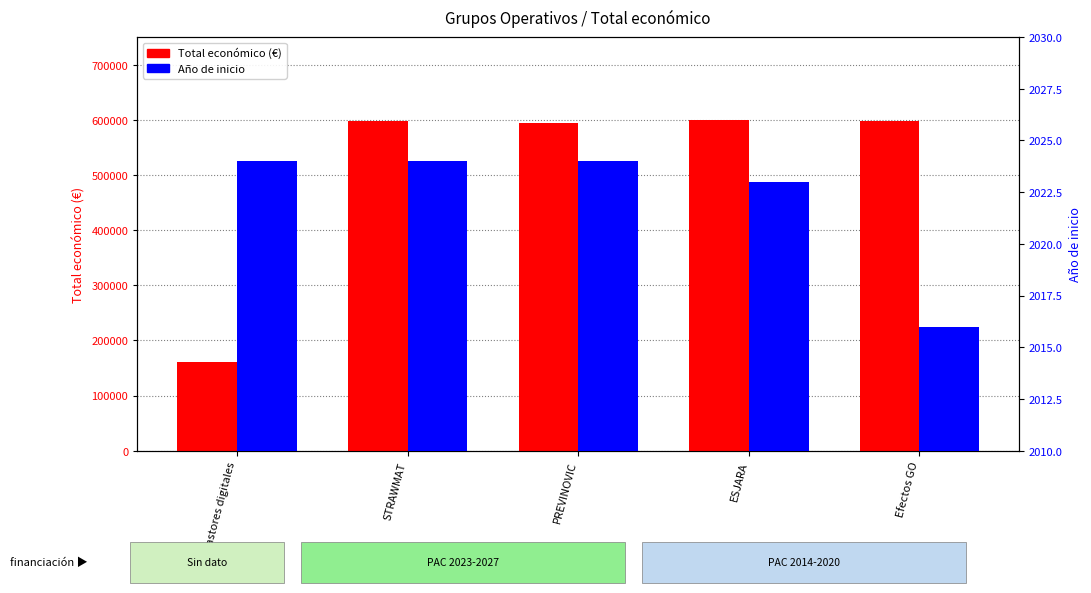

The value of Año de inicio at ESJARA is 1401. True or false?

False